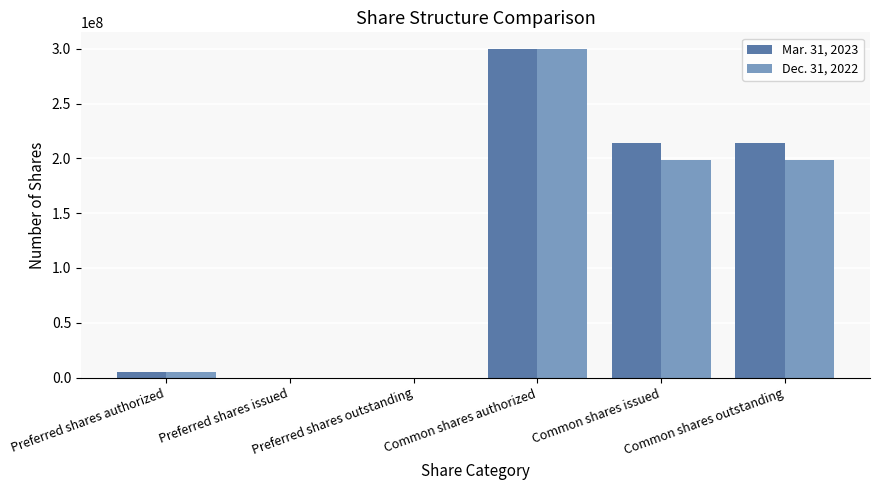

What is the sum of the Dec. 31, 2022 values at Preferred shares authorized and Common shares outstanding?

203575016